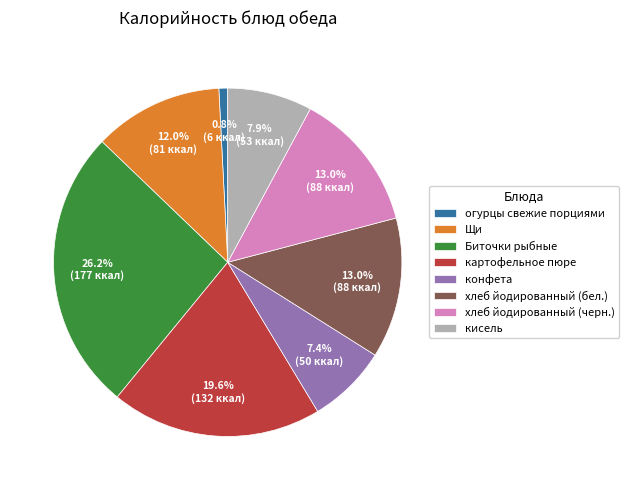

What is the largest slice in the pie chart?

Биточки рыбные